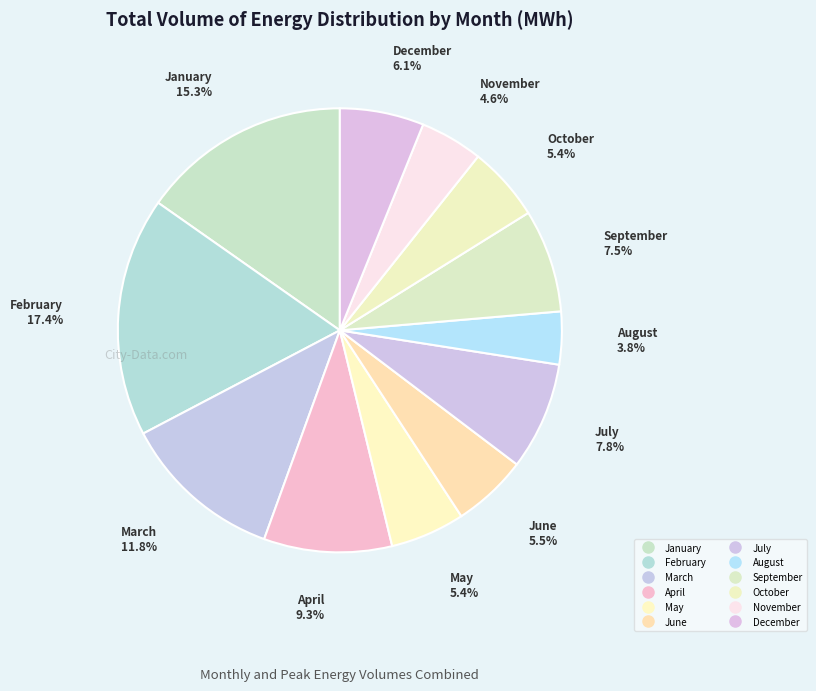

What percentage do March and April together represent?

21.1%